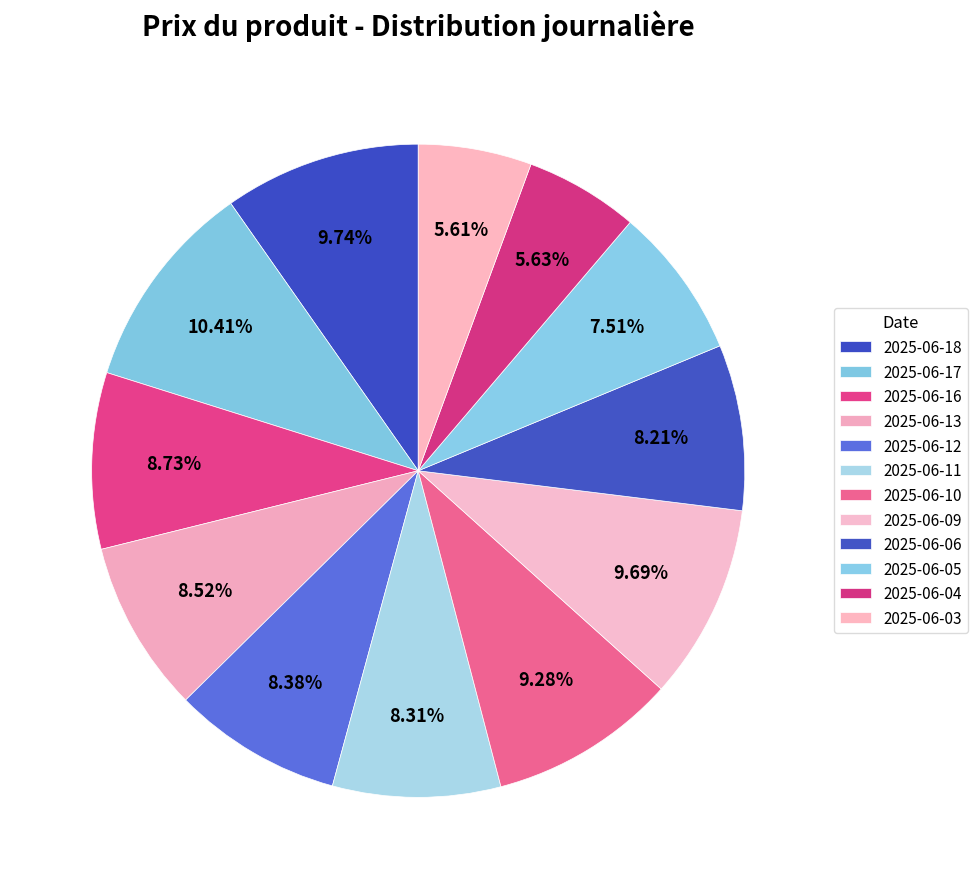

Does 2025-06-03 represent more than half of the total?

No